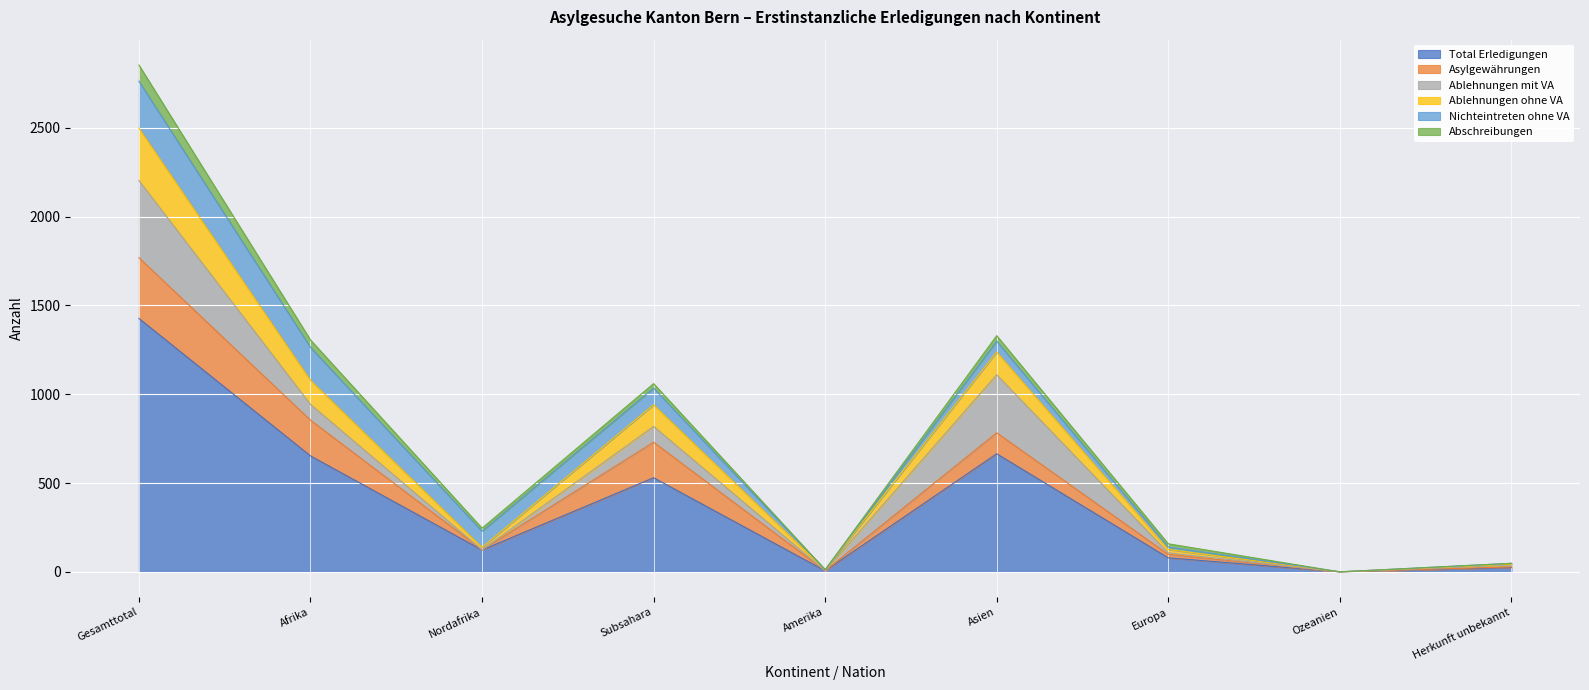

Which series has the largest range (max minus min)?

Total Erledigungen